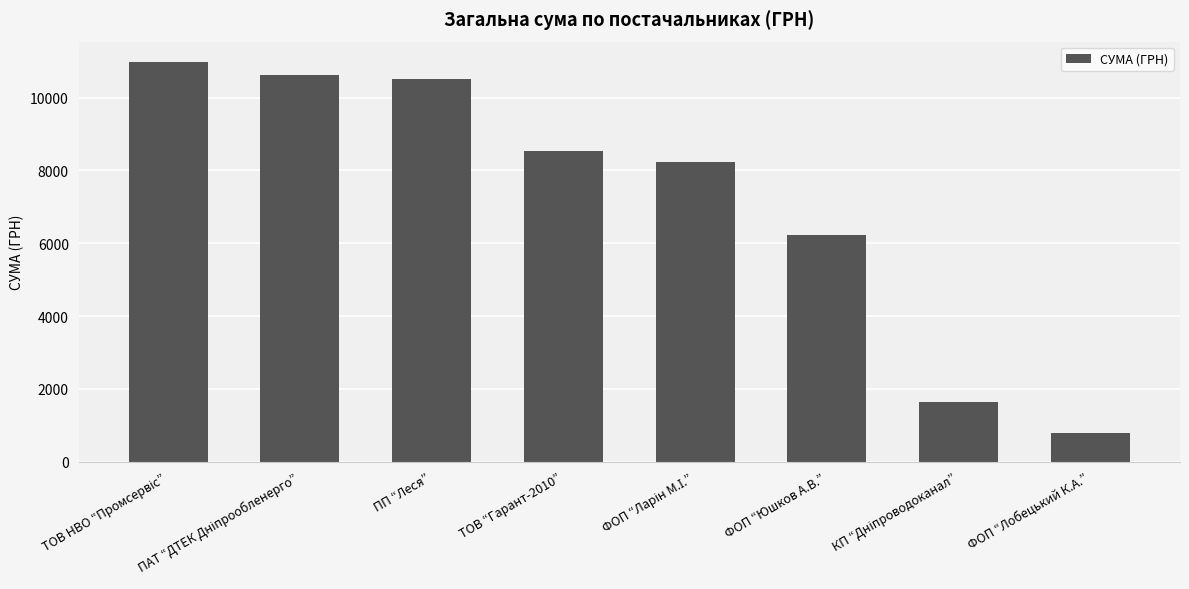

Which category has the lowest value across all series?

ФОП “Лобецький К.А.”